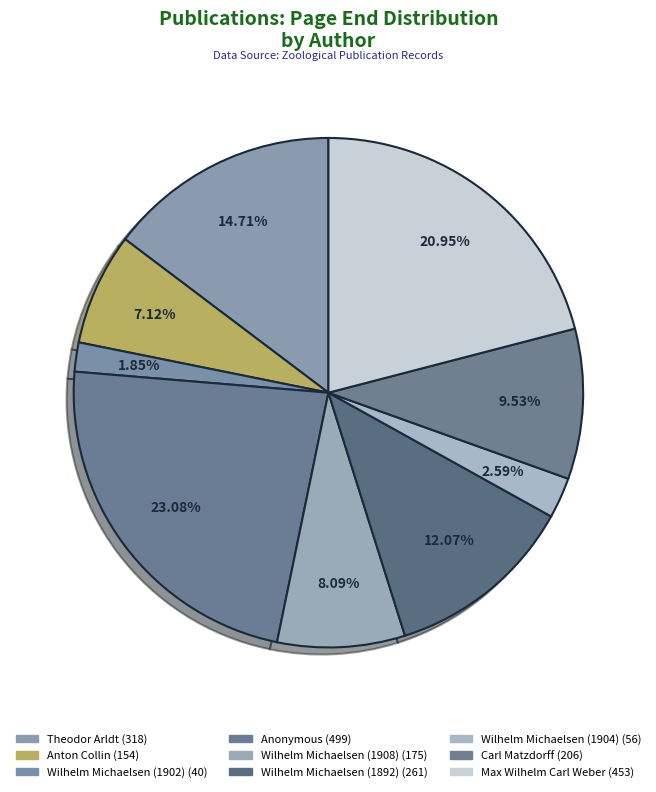

What is the largest slice in the pie chart?

Anonymous